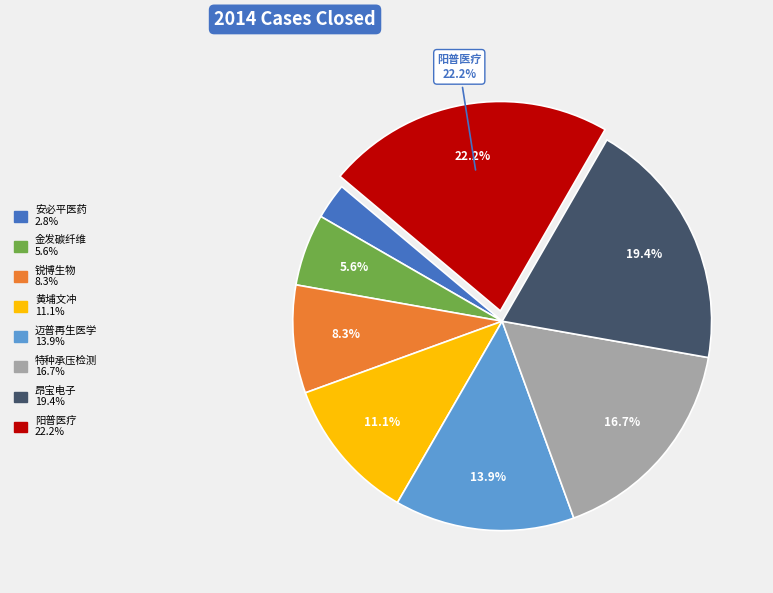

Does any single category account for the majority?

No